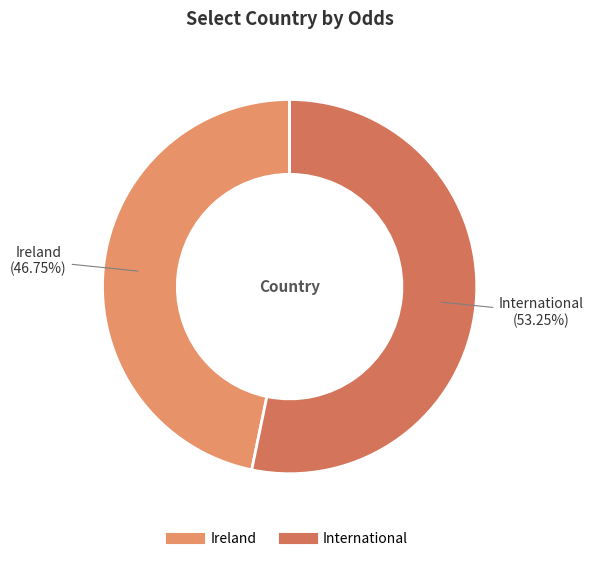

Approximately how many times larger is the value at Ireland compared to International?

0.9